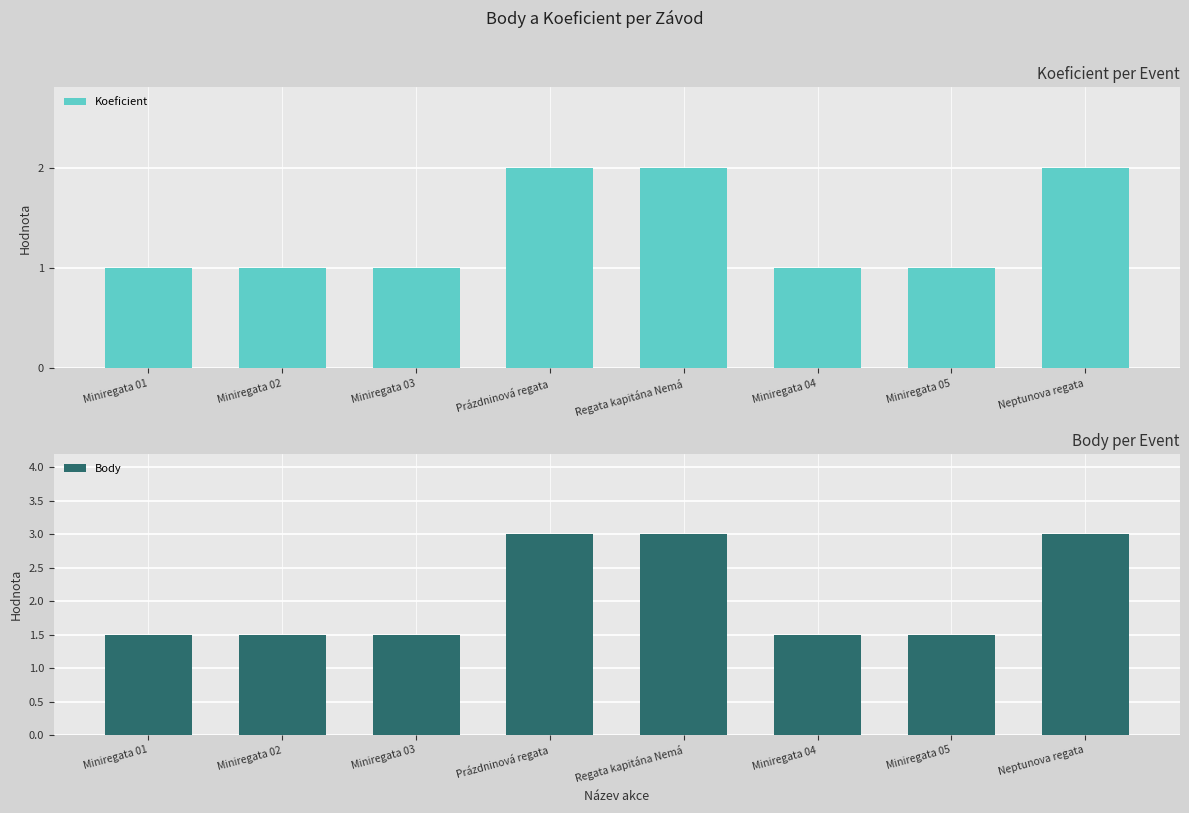

Which category has the highest value across all series?

Prázdninová regata